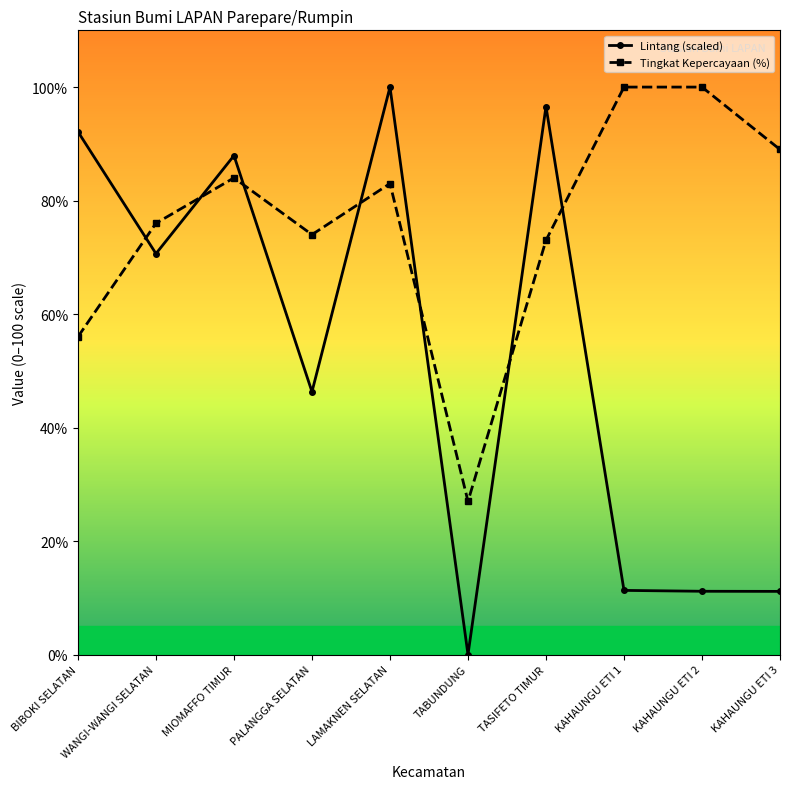

What is the difference between the Lintang (scaled) values at MIOMAFFO TIMUR and TABUNDUNG?

87.9